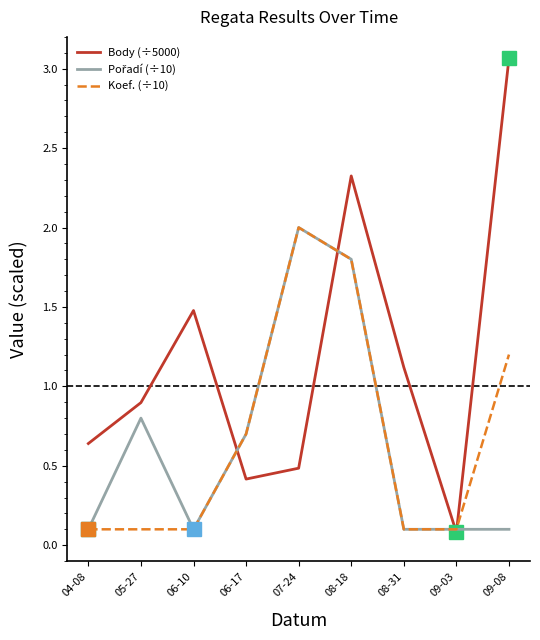

What is the sum of the Body (÷5000) values at 07-24 and 08-31?

1.6